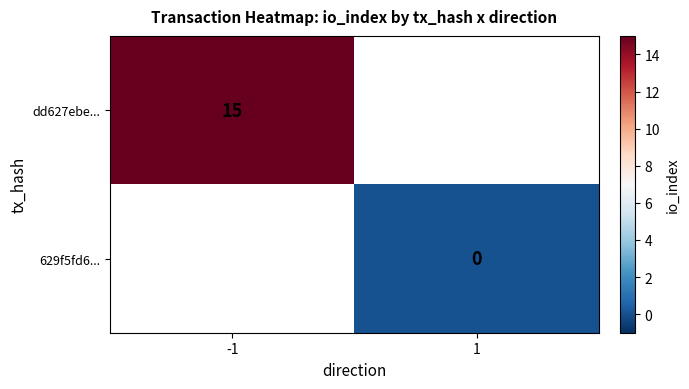

At 1, list the series in order from smallest to largest.

dd627ebe..., 629f5fd6...